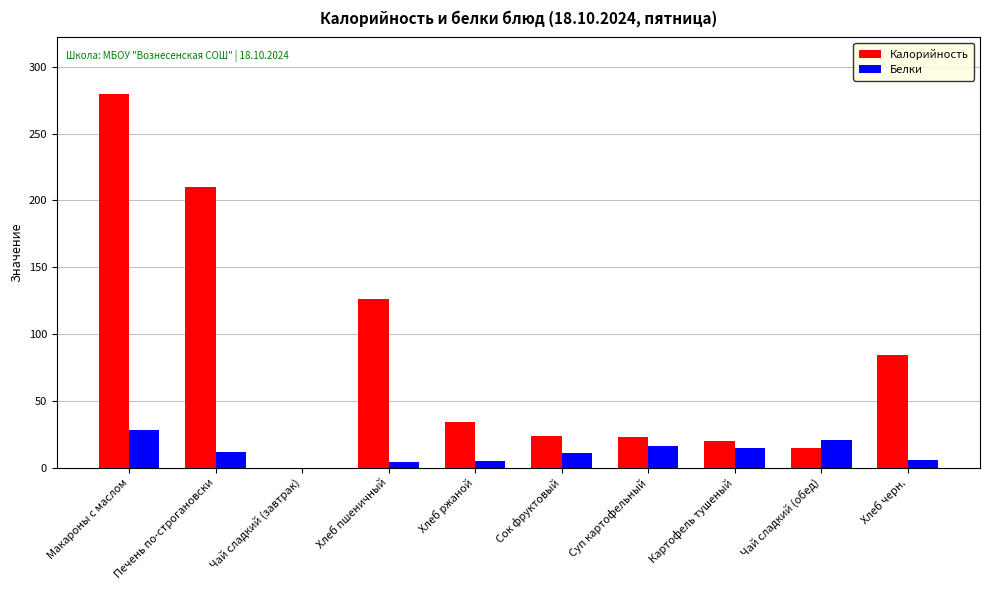

What is the highest value of the Калорийность series?

280